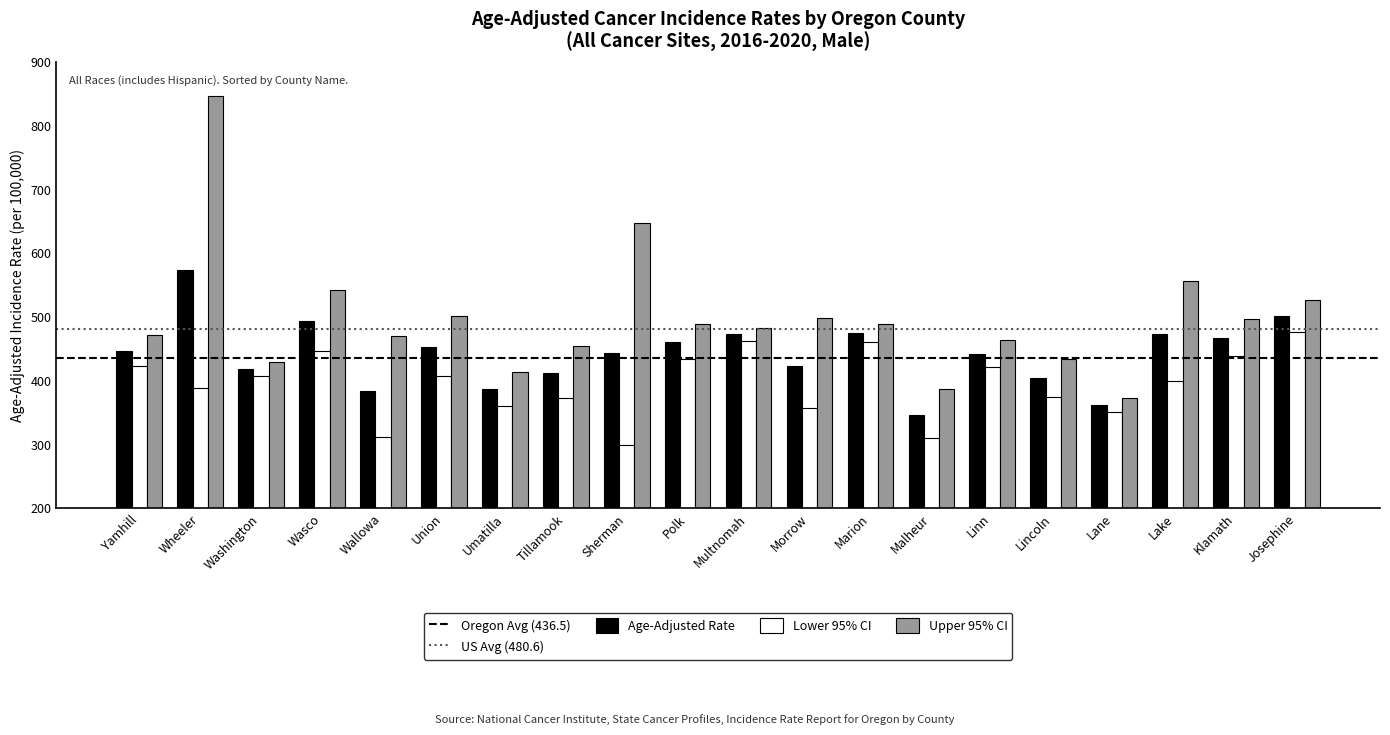

What is the spread (max minus min) of values at Lake?

156.2